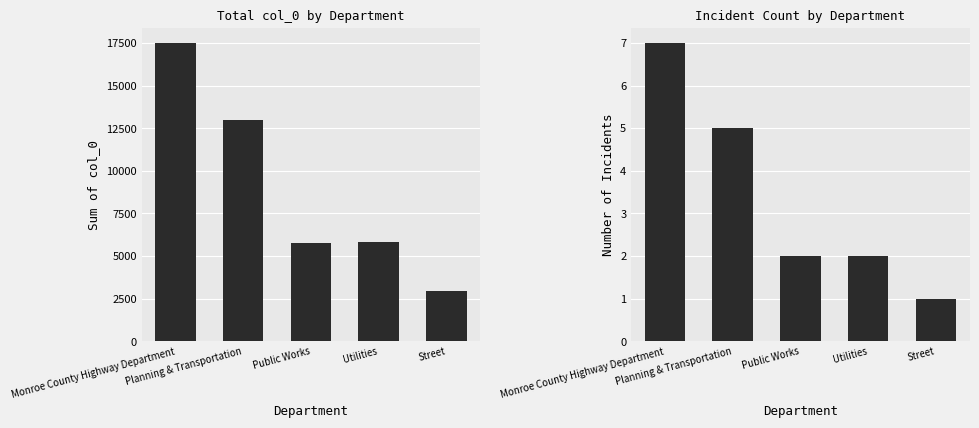

What is the smallest value displayed?

1